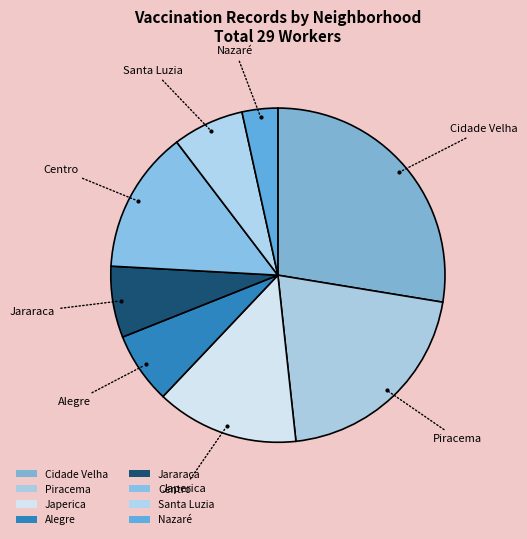

True or false: Cidade Velha accounts for 15% of the total.

False